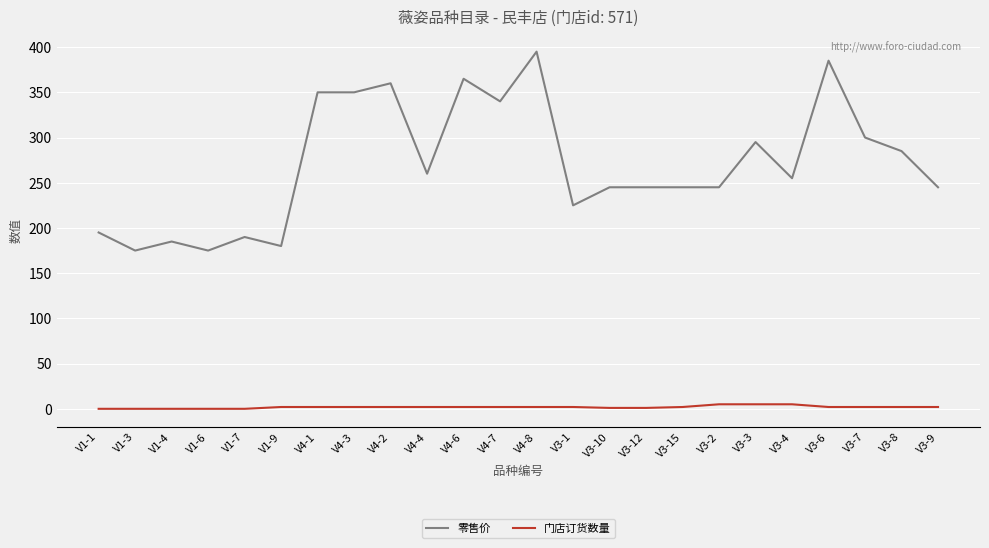

What is the lowest value of the 零售价 series?

175